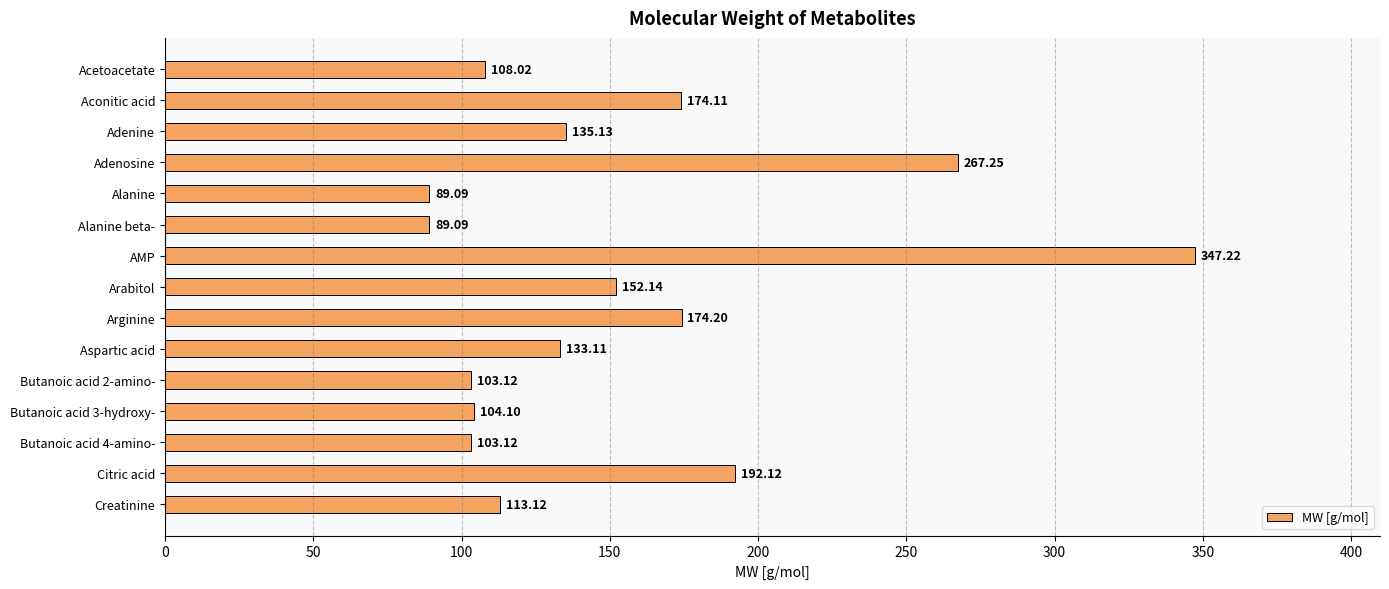

Which label corresponds to the largest value in the chart?

AMP